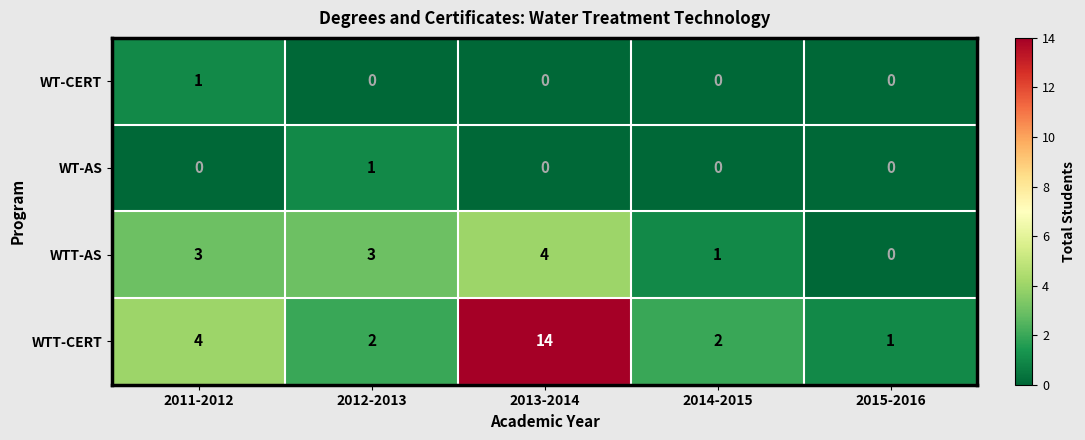

Reading right to left, list all the values displayed in this chart.

WT-CERT: 0	0	0	0	1
WT-AS: 0	0	0	1	0
WTT-AS: 0	1	4	3	3
WTT-CERT: 1	2	14	2	4